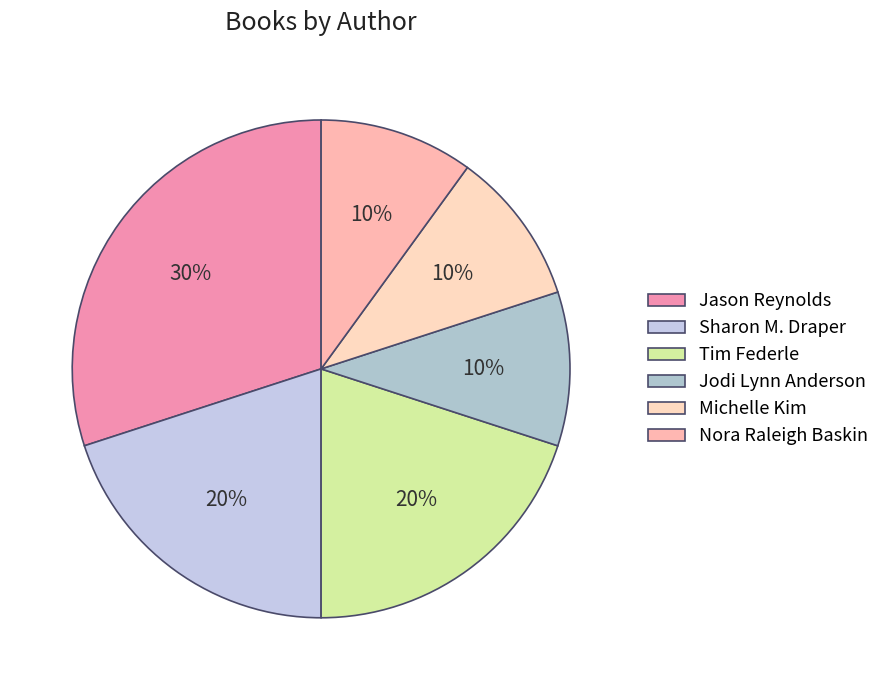

To the nearest percent, what percentage of the pie is Sharon M. Draper?

20%